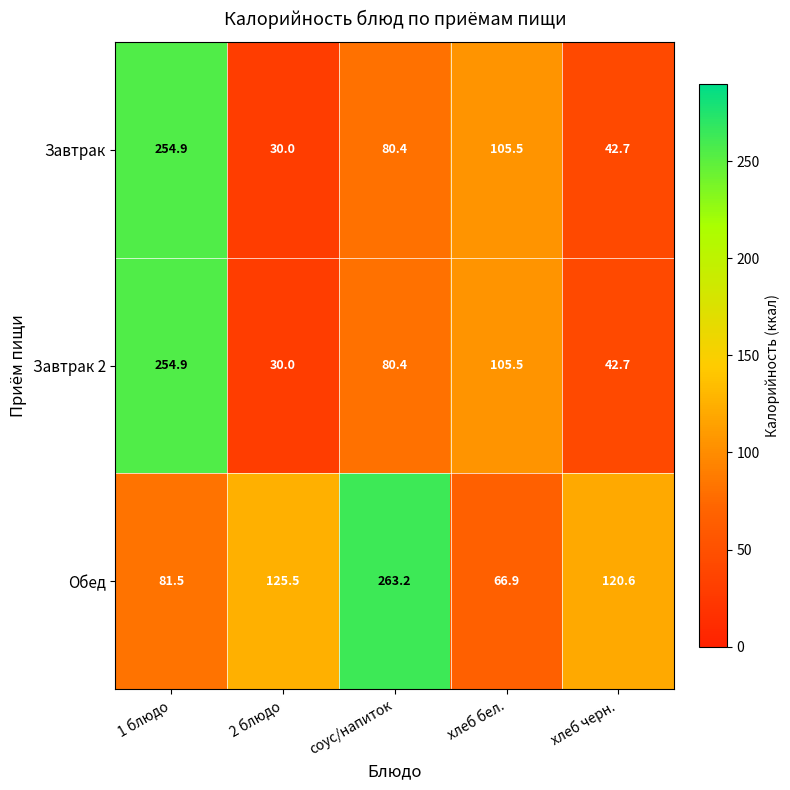

Which label corresponds to the largest value in the chart?

соус/напиток